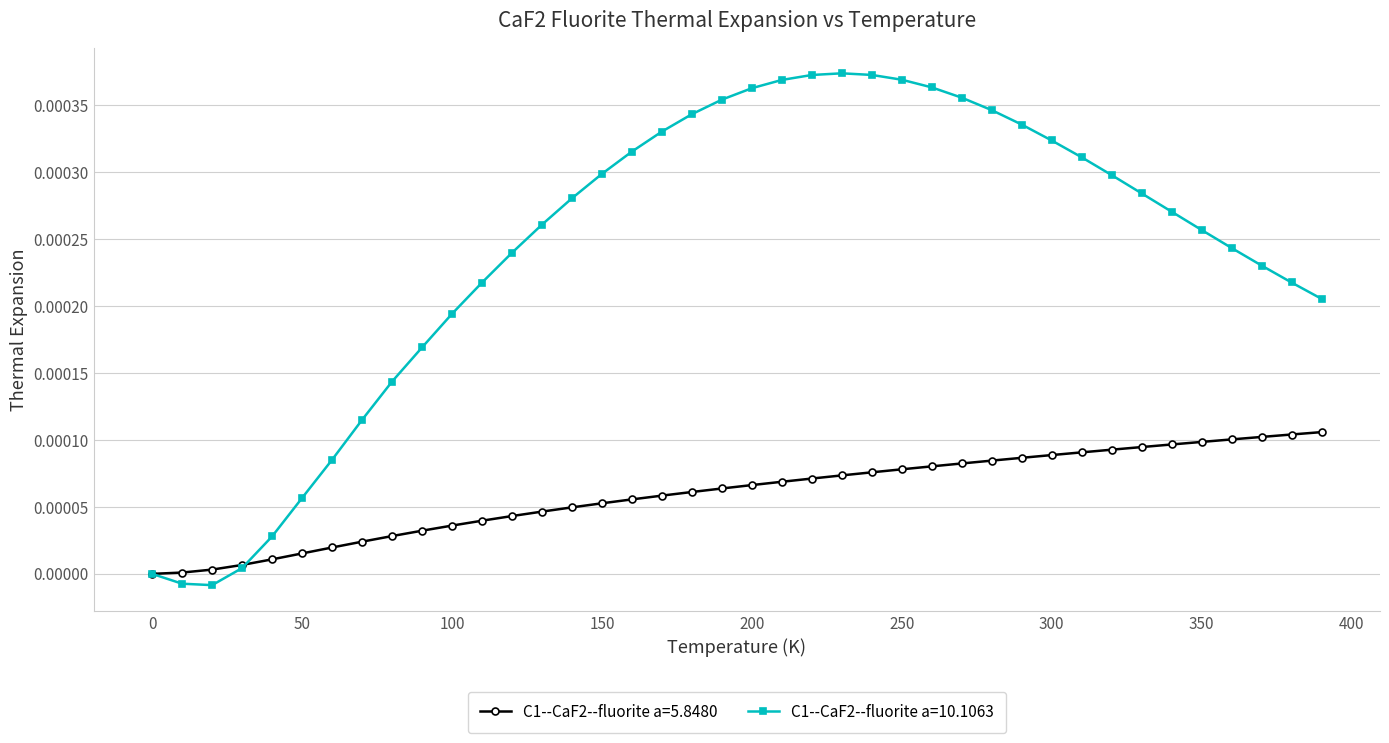

Which series has the largest total across all categories?

C1--CaF2--fluorite a=10.1063